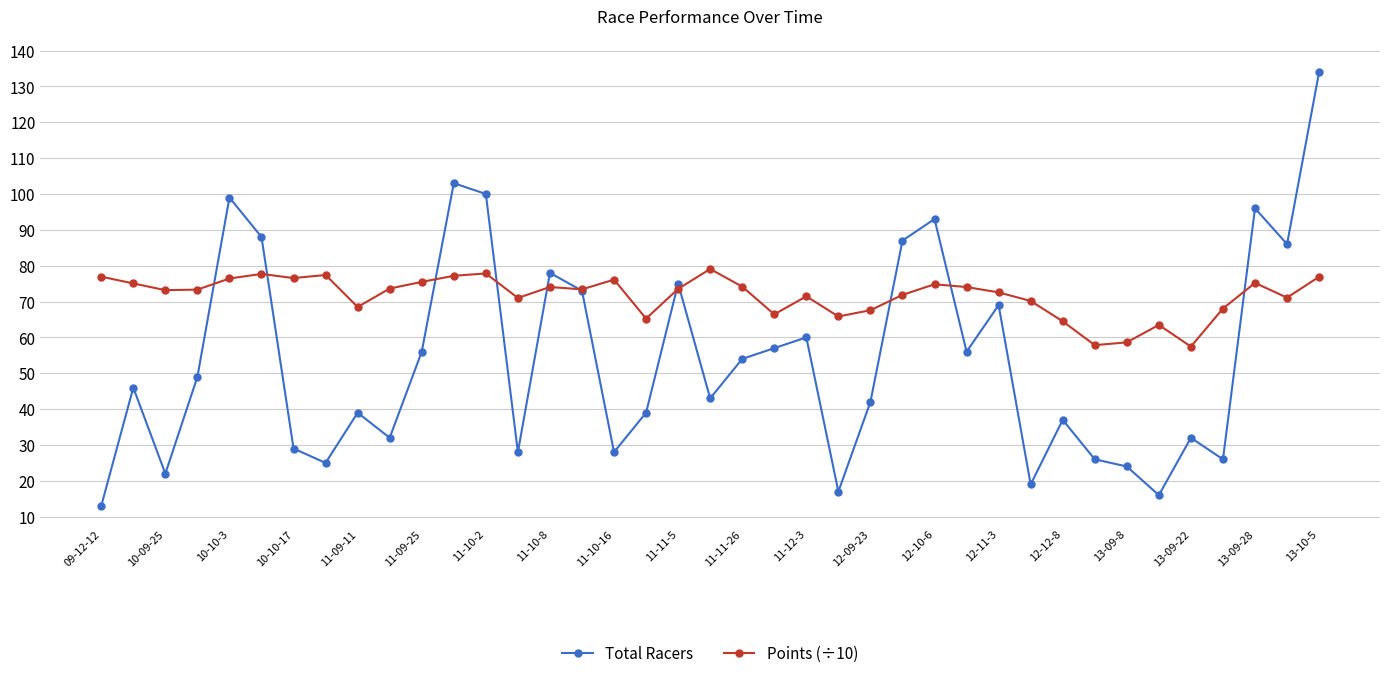

List the series in order of their peak value, lowest first.

Points (÷10), Total Racers